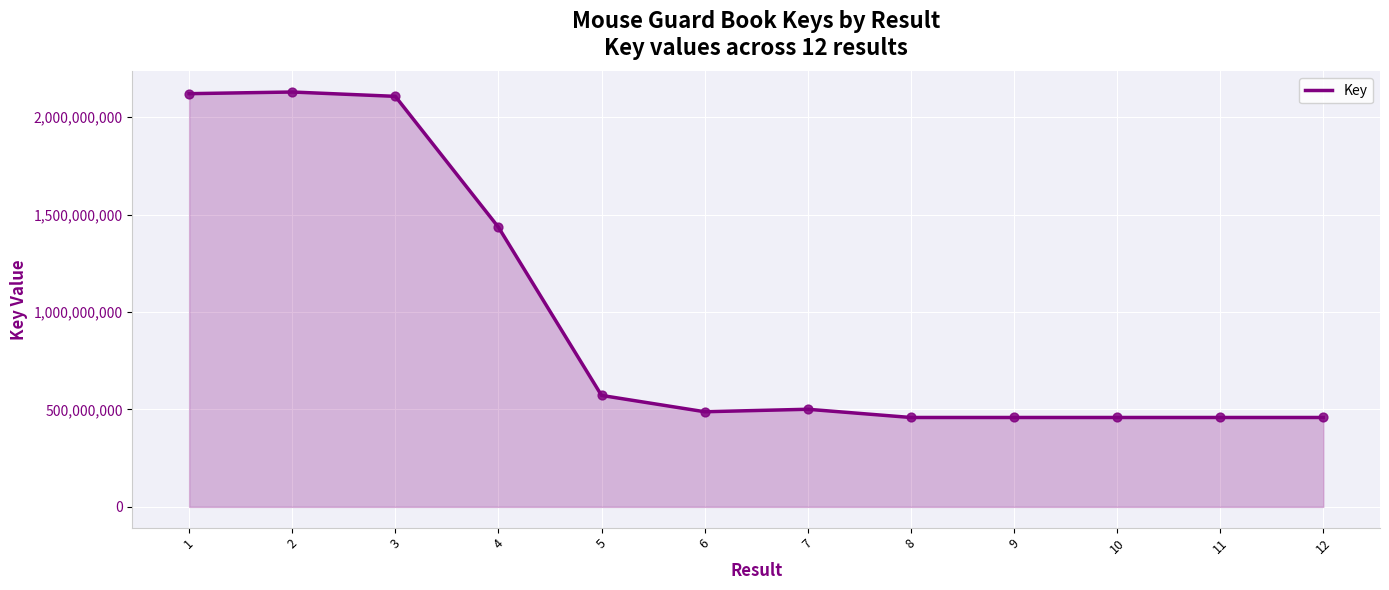

What is the change in value from 1 to 3?

-13745448